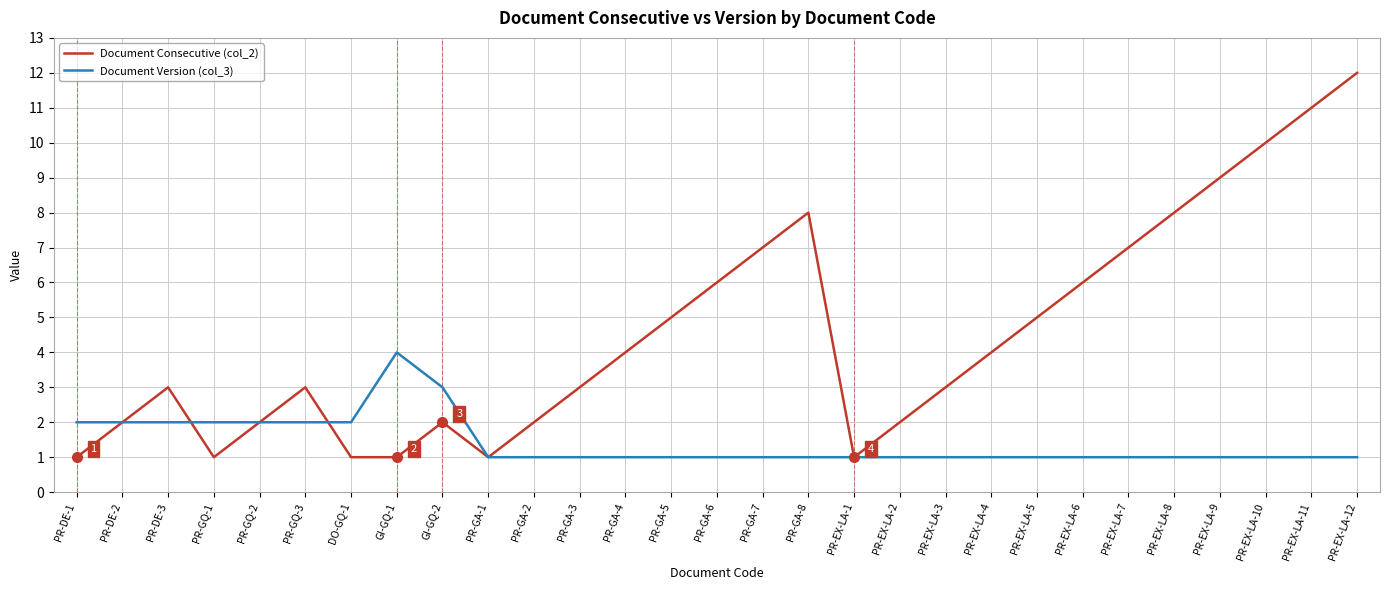

The value of Document Consecutive (col_2) at PR-EX-LA-11 is 3. True or false?

False